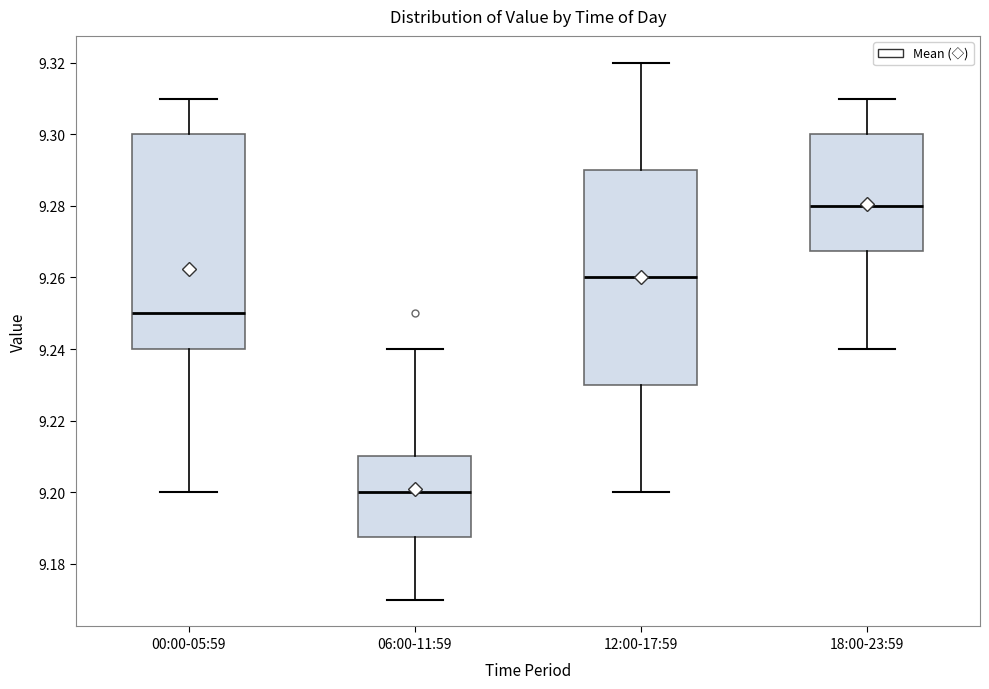

Which box has the highest median line?

18:00-23:59